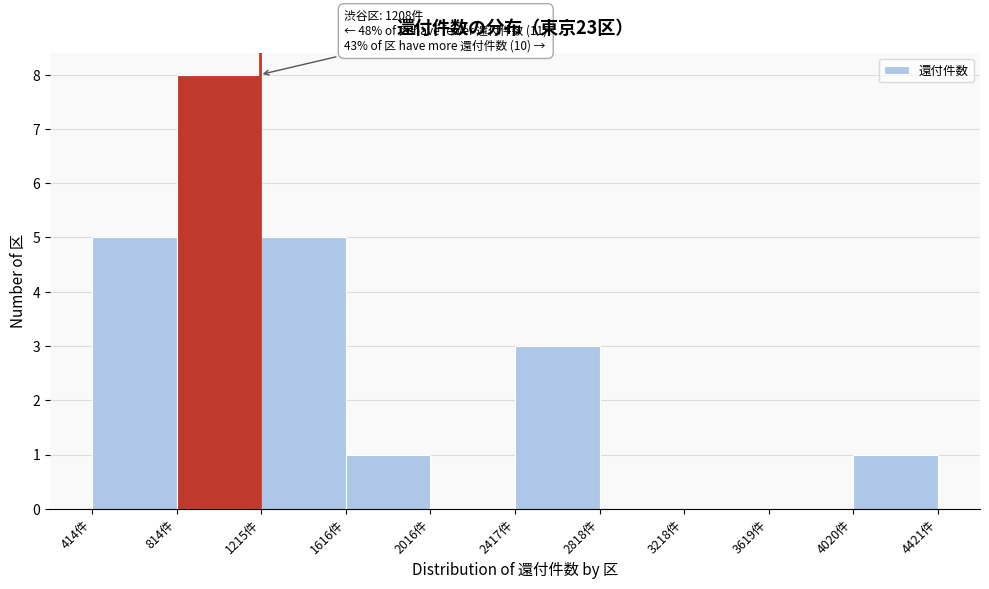

Which range on the x-axis has the tallest bar?

800 to 1200